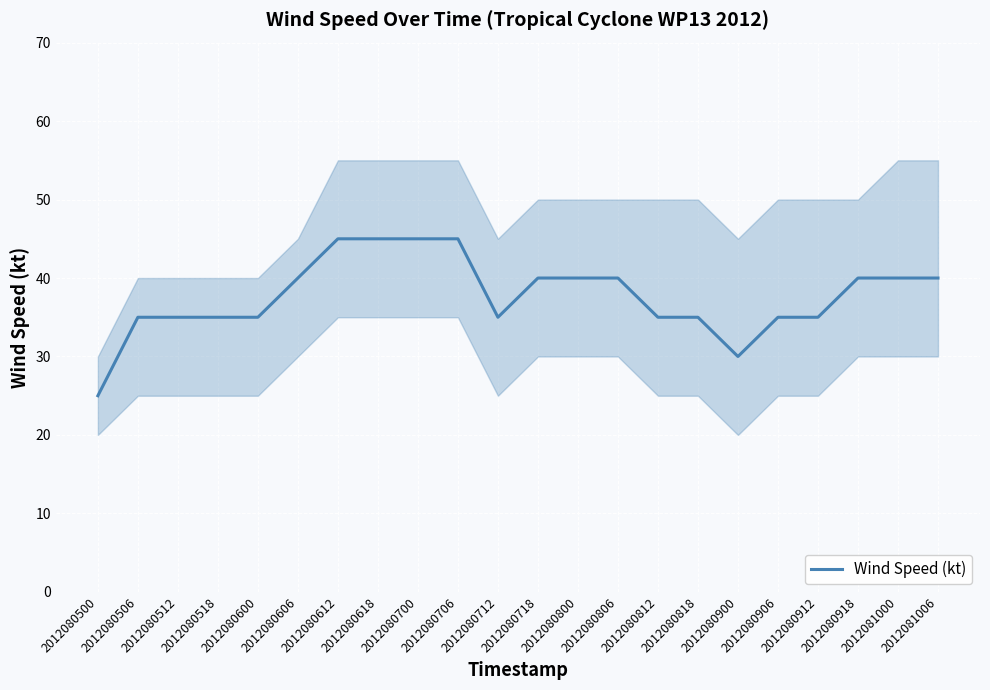

What is the difference between the values at 2012080612 and 2012080518?

10